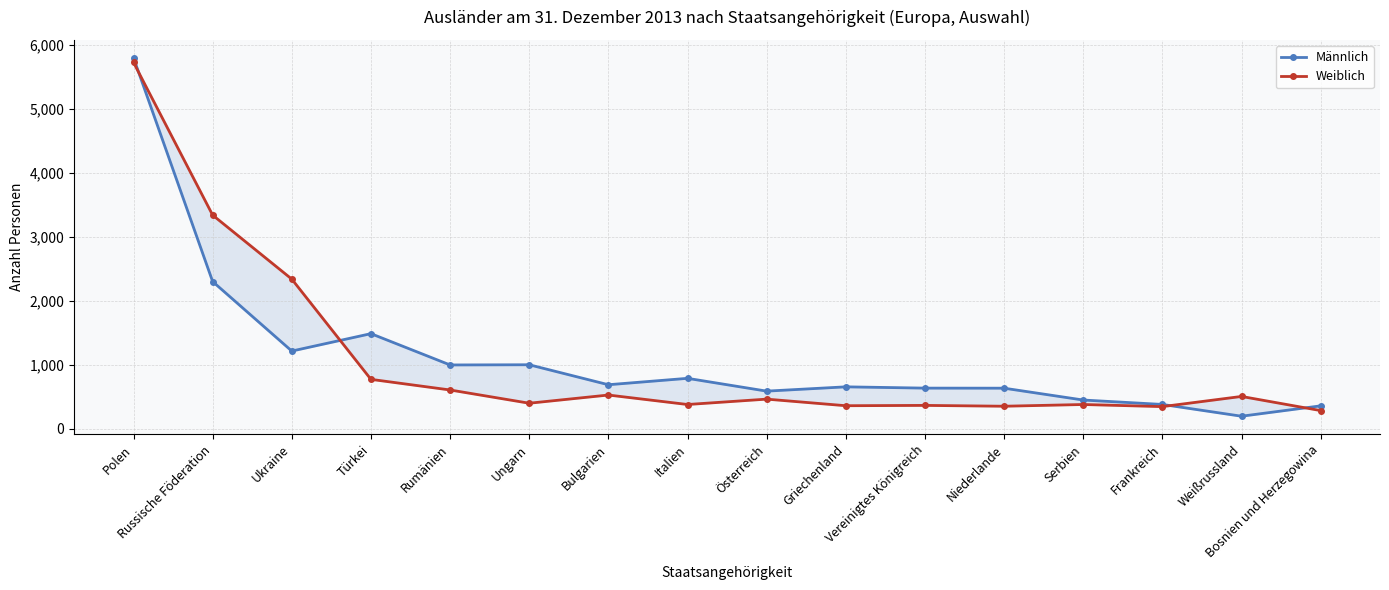

What position from the right is Ukraine?

14